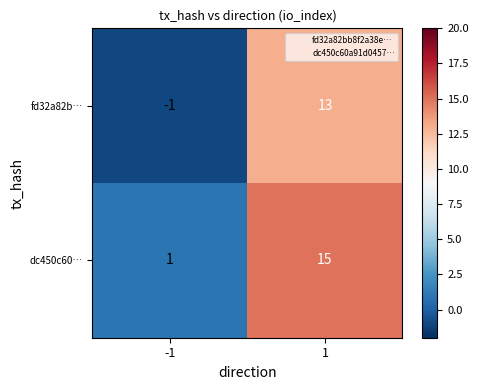

Read the dc450c60… value at 1.

15